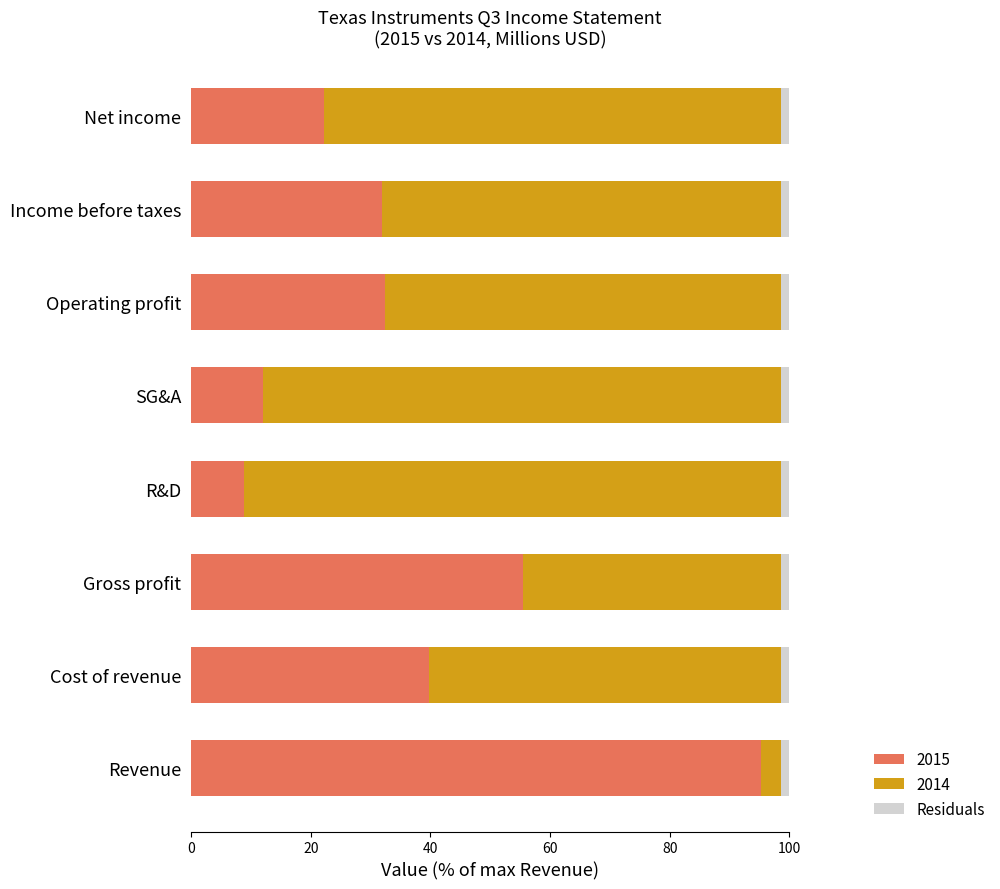

Count the number of data series in this chart.

3